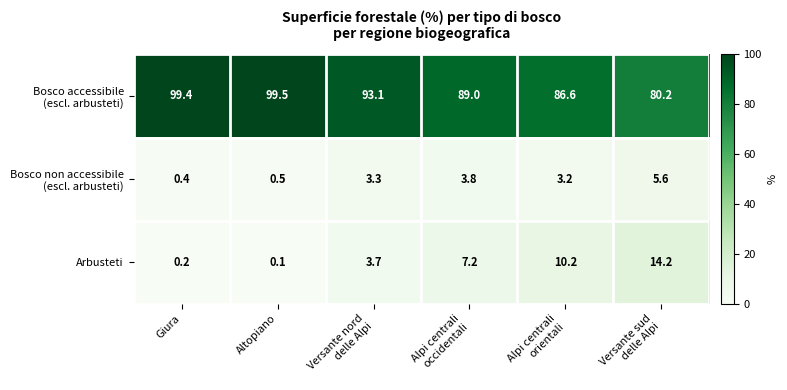

What is the spread (max minus min) of values at Giura?

99.2